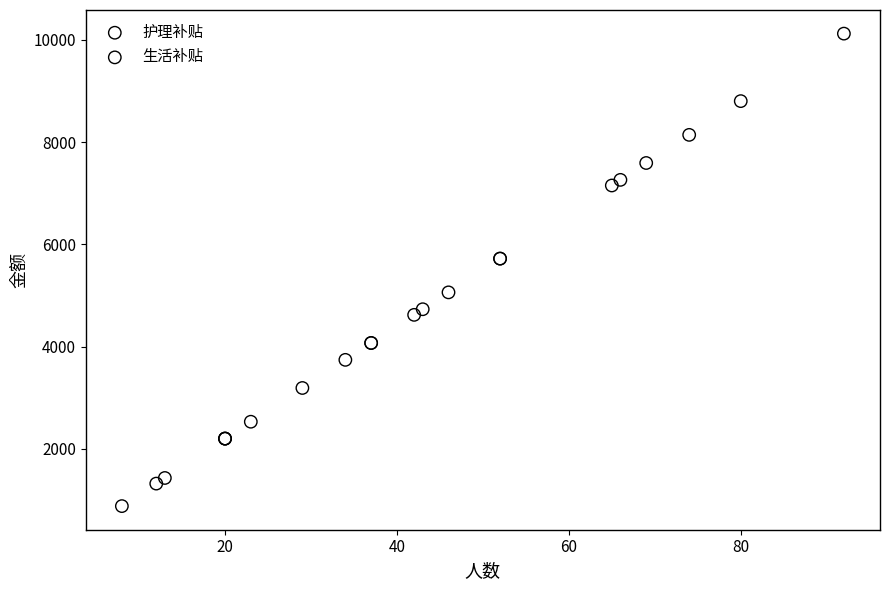

Which series reaches the minimum Y coordinate?

生活补贴